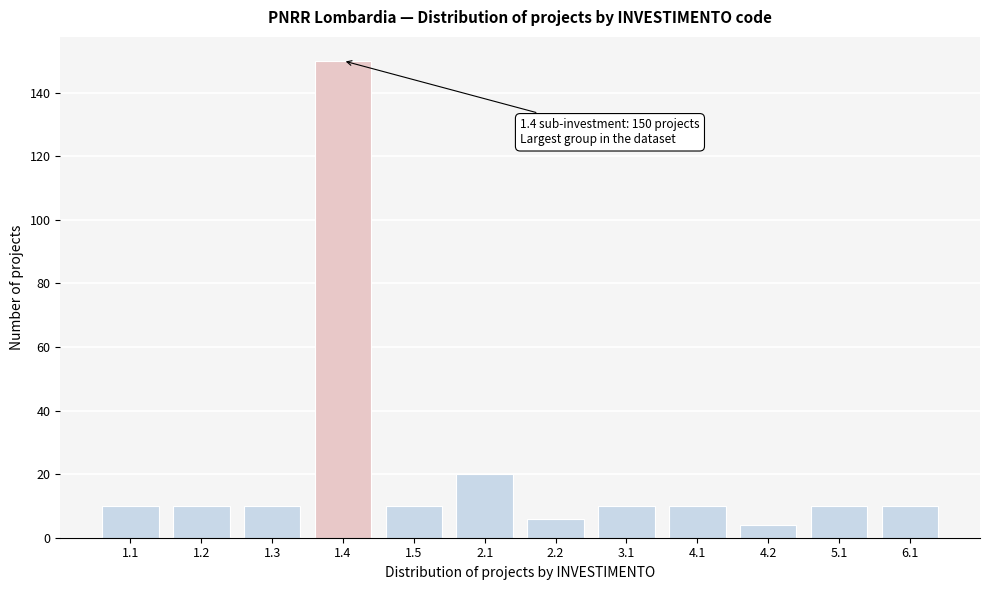

Reading left to right, transcribe all the data shown in this chart.

1.1=10	1.2=10	1.3=10	1.4=150	1.5=10	2.1=20	2.2=6	3.1=10	4.1=10	4.2=4	5.1=10	6.1=10